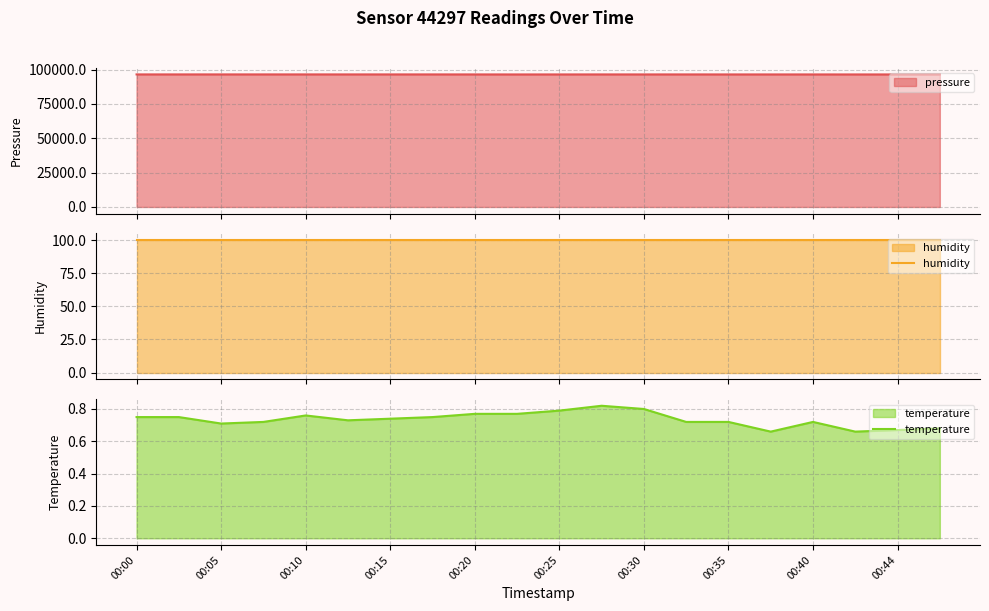

True or false: humidity and temperature cross at least once.

False